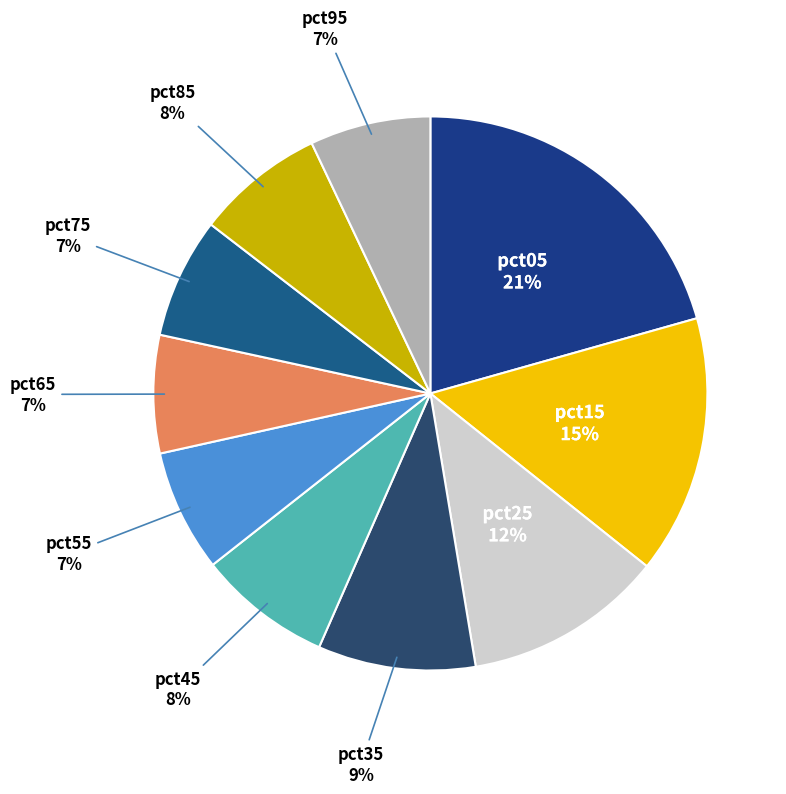

Rank the categories by value from lowest to highest.

pct65, pct75, pct95, pct55, pct85, pct45, pct35, pct25, pct15, pct05